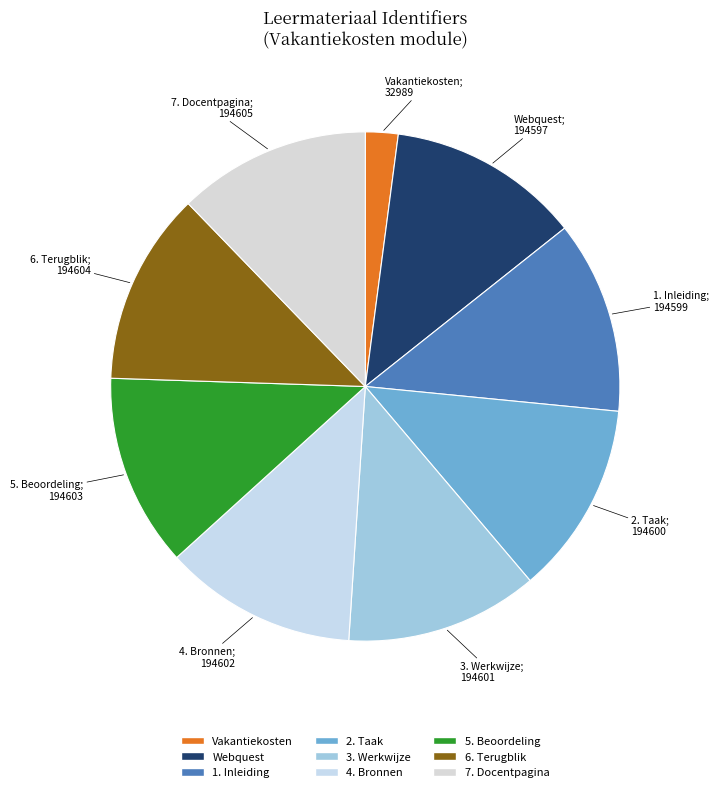

Count the number of slices in the pie.

9